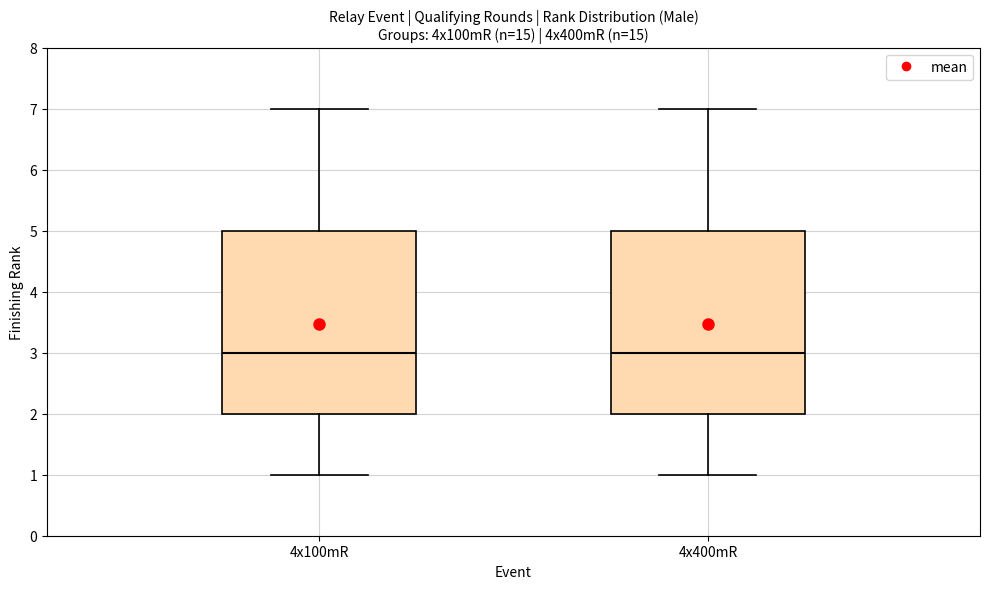

Reading left to right, transcribe this box plot: for each box, give where its median line is, the range the box spans, and where its two whiskers end, as read against the y-axis. The values are not printed on the chart, so give them approximately, as read against the axis.

4x100mR: median 3, box 2 to 5, whiskers 1 to 7
4x400mR: median 3, box 2 to 5, whiskers 1 to 7